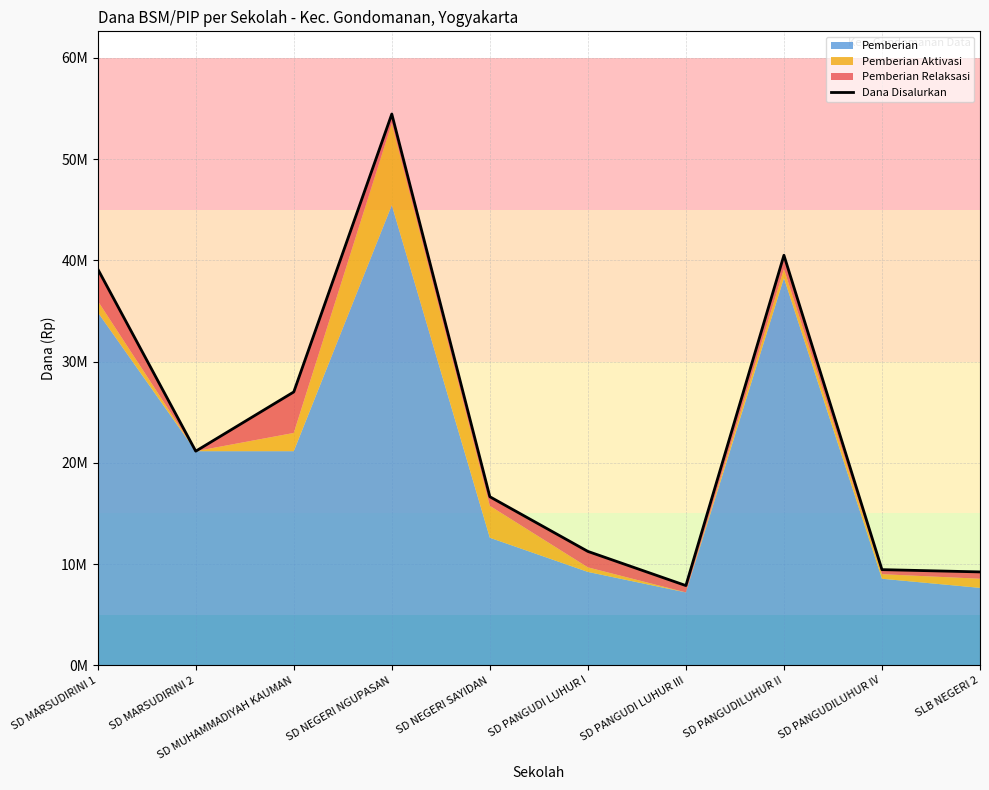

How many interior local peaks (higher than both neighbors) does the data have?

2